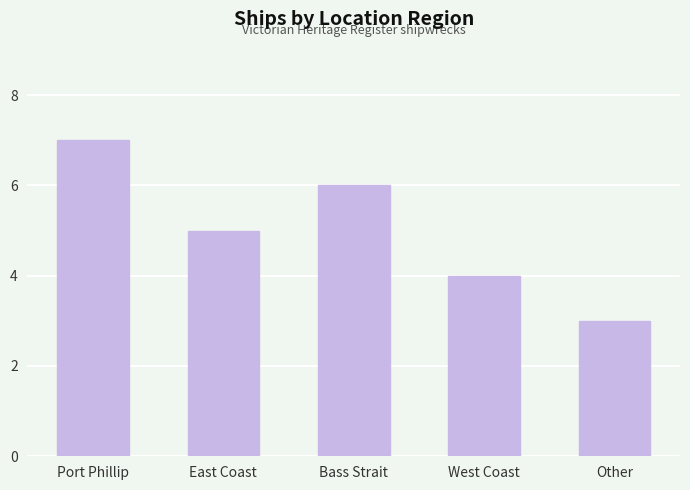

What is the approximate value at Port Phillip?

7